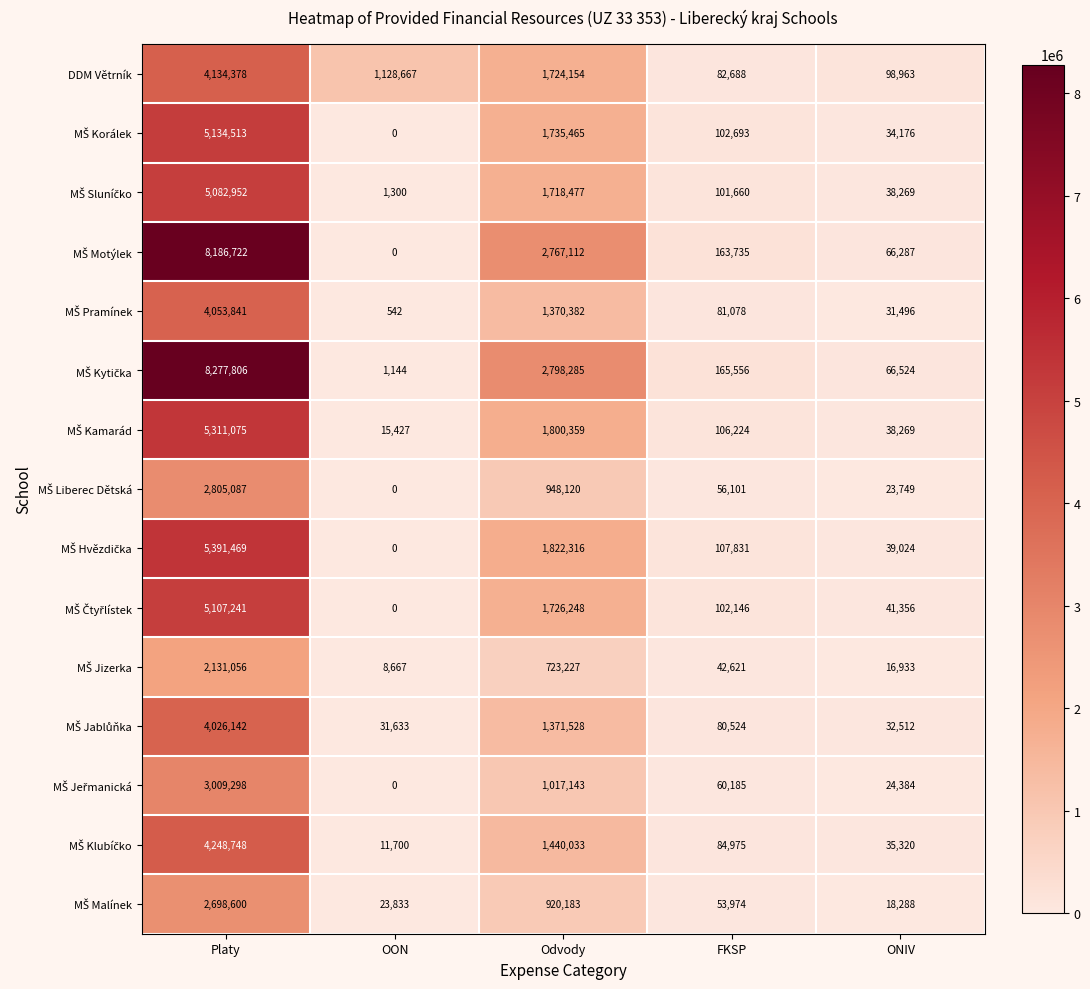

Is it true that DDM Větrník equals 111115 at FKSP?

False